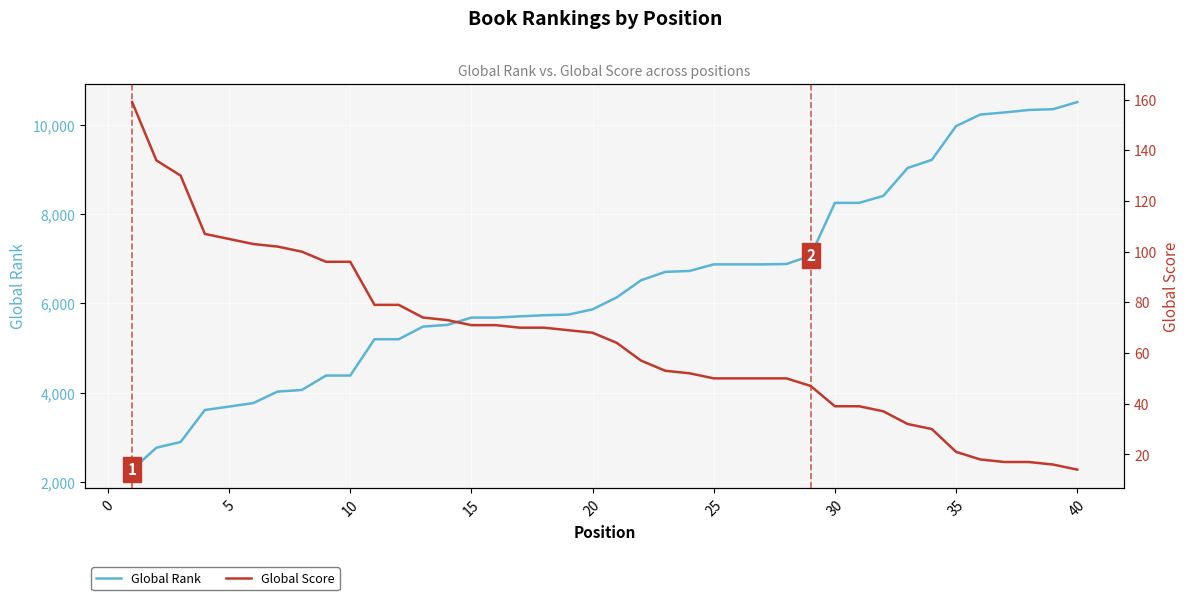

Reading right to left, list all the values displayed in this chart.

Global Rank: 10511	10352	10335	10279	10232	9973	9217	9035	8410	8254	8254	7071	6884	6876	6876	6876	6729	6708	6520	6137	5869	5751	5737	5712	5684	5684	5520	5482	5199	5199	4386	4386	4062	4027	3769	3691	3614	2898	2769	2279
Global Score: 14	16	17	17	18	21	30	32	37	39	39	47	50	50	50	50	52	53	57	64	68	69	70	70	71	71	73	74	79	79	96	96	100	102	103	105	107	130	136	159